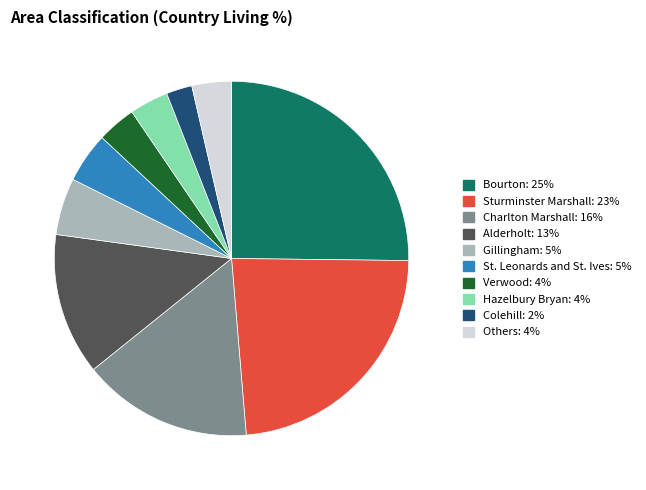

Is there a majority slice in this chart?

No